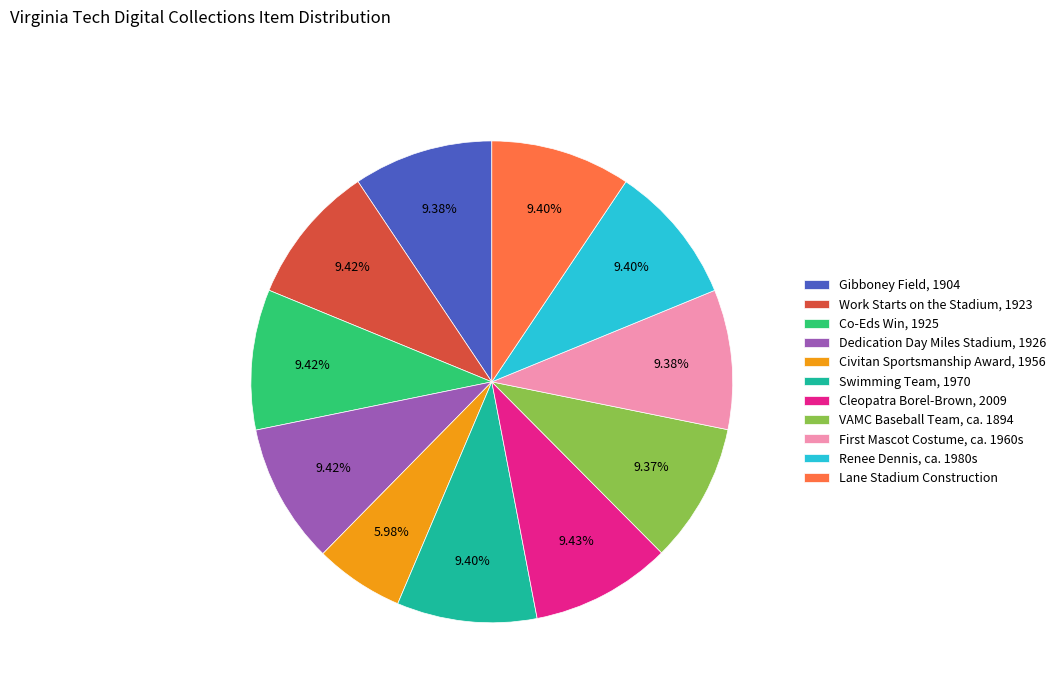

What percentage is the Cleopatra Borel-Brown, 2009 slice, to the nearest percent?

9%